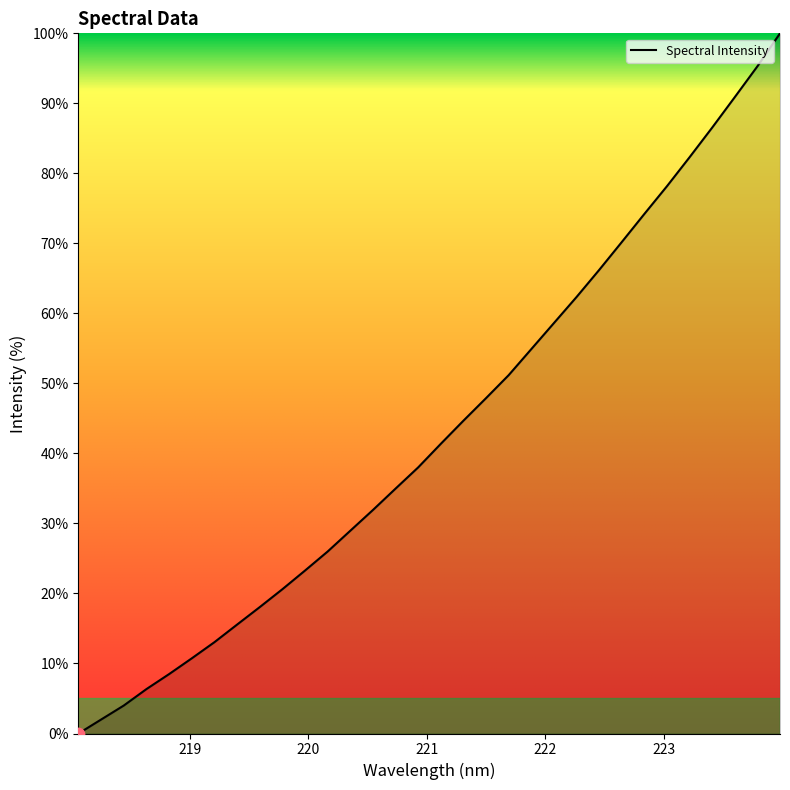

What is the difference between the maximum and minimum values?

100.0